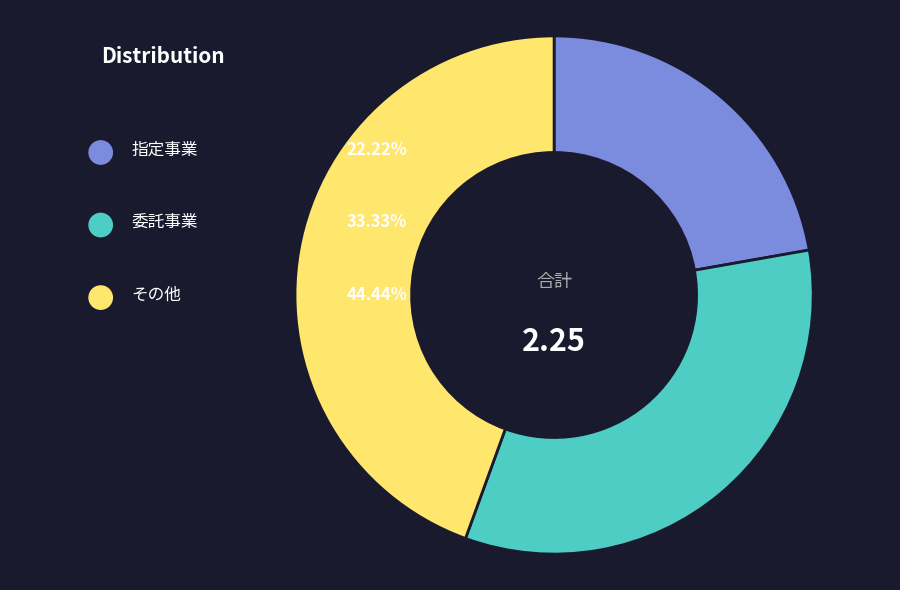

Is there any slice that represents more than half of the pie?

No